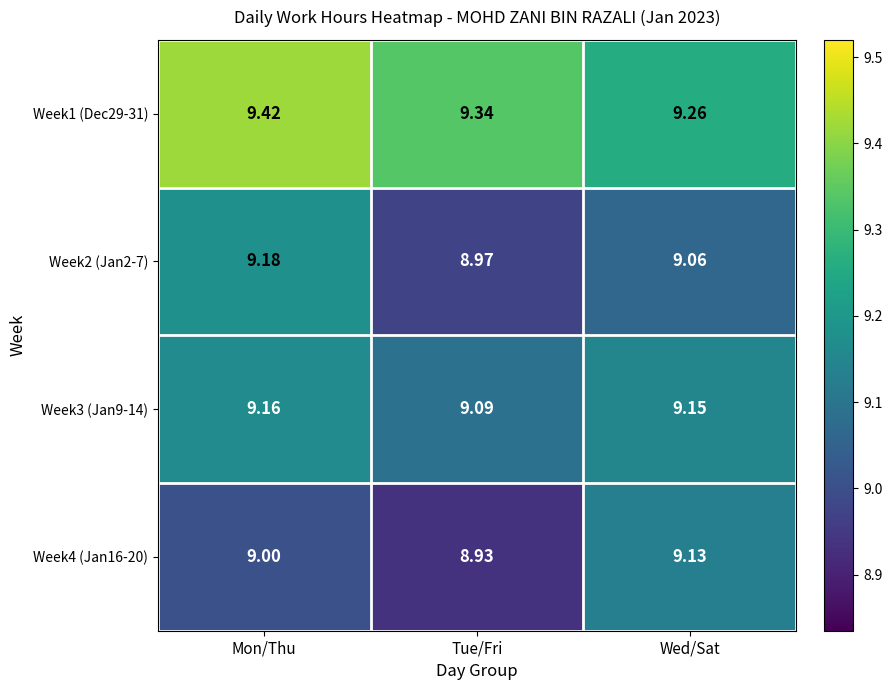

Which category has the lowest value across all series?

Tue/Fri